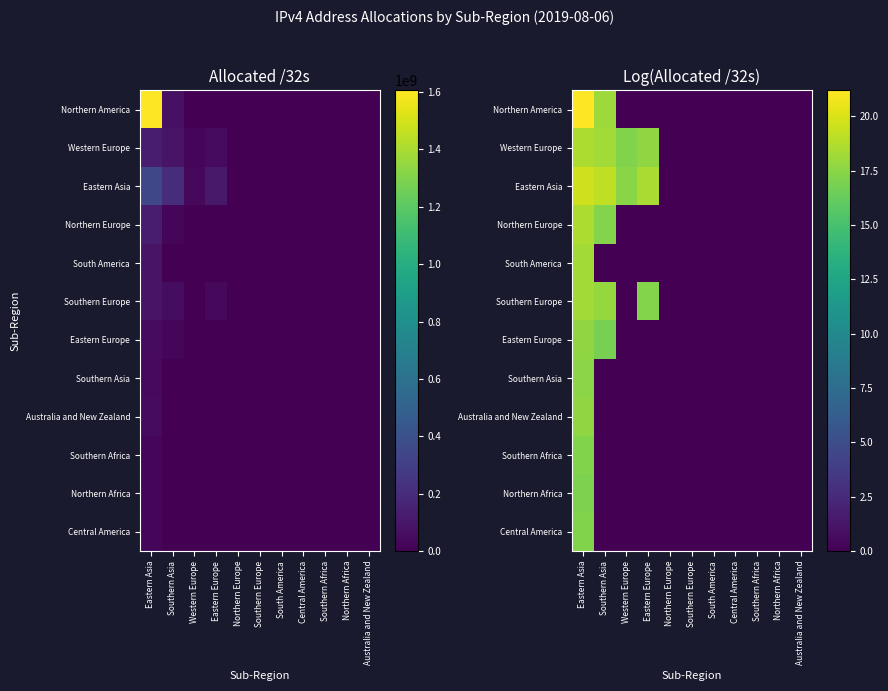

Is the value of Southern Asia at Northern Africa greater than the value of Northern Africa at Southern Europe?

No